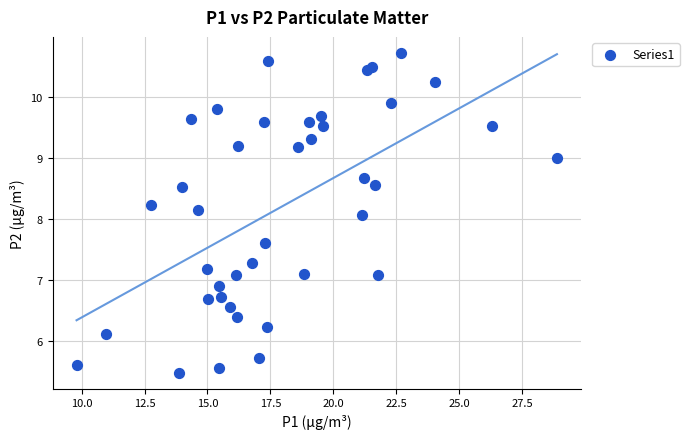

What Y value in the scatter plot is closest to 8?

8.1